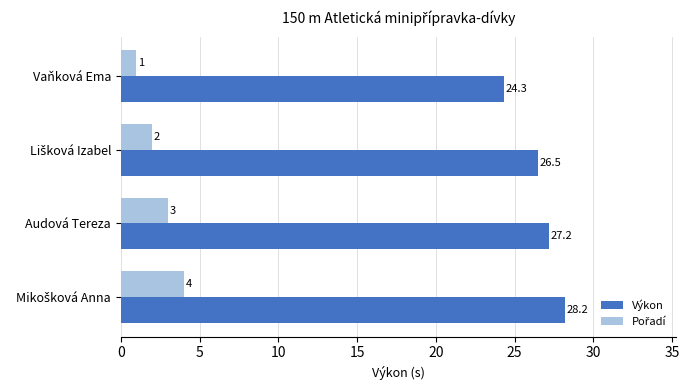

What is the approximate value of Výkon at Vaňková Ema?

24.3